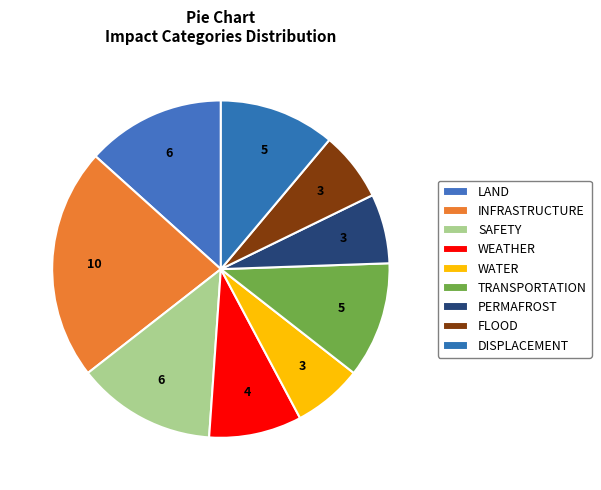

Count the number of slices in the pie.

9